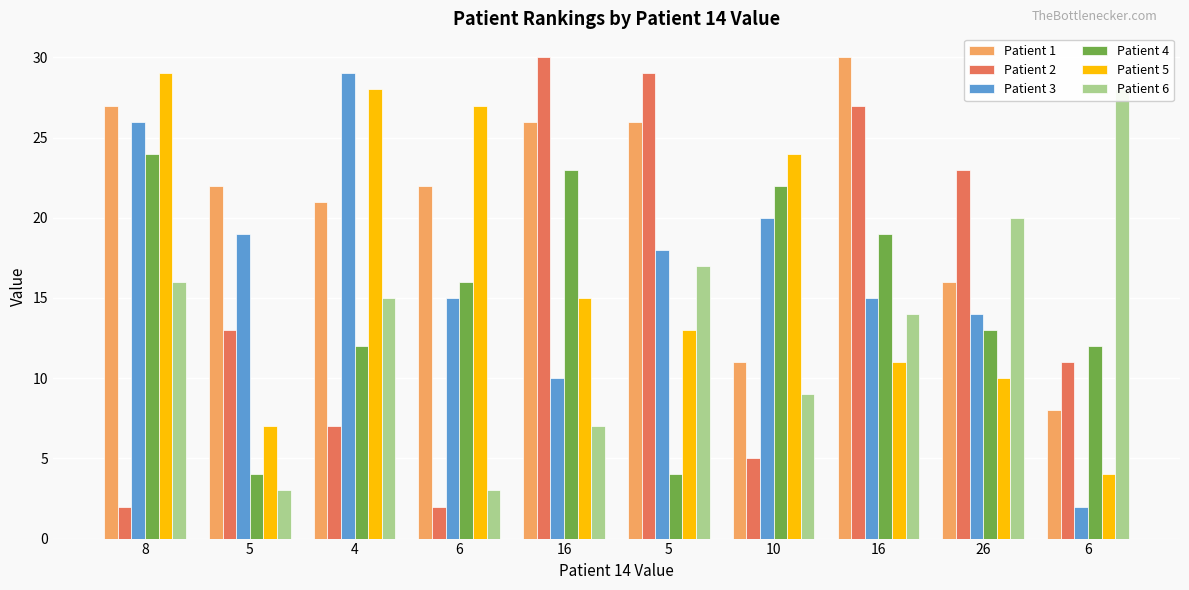

How many bars are there in each group?

6